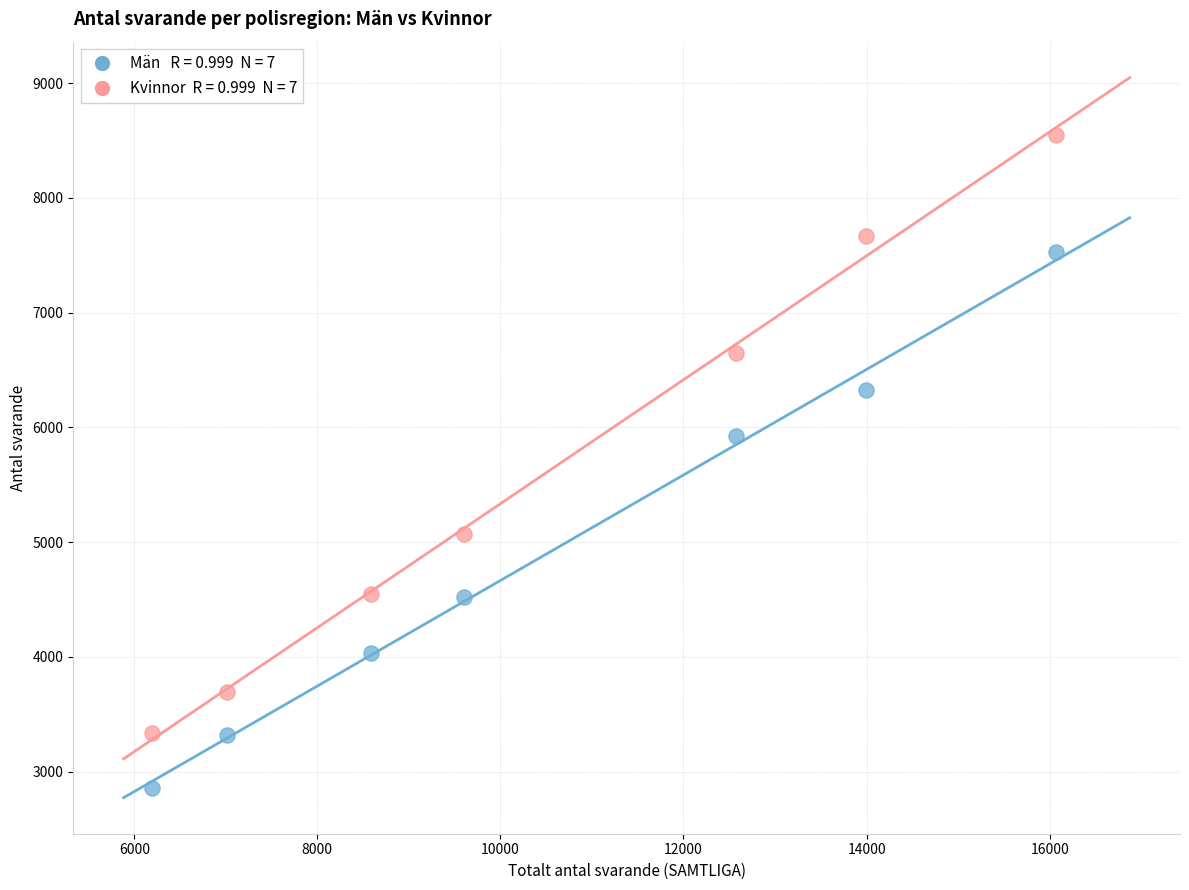

Across all series, what Y value is closest to 5702?

5925